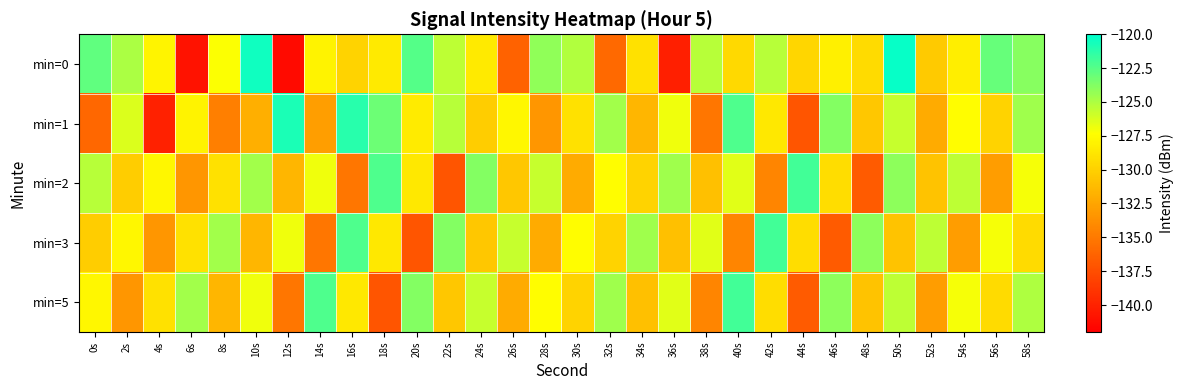

What is the difference between the highest and lowest values at 6s?

16.2